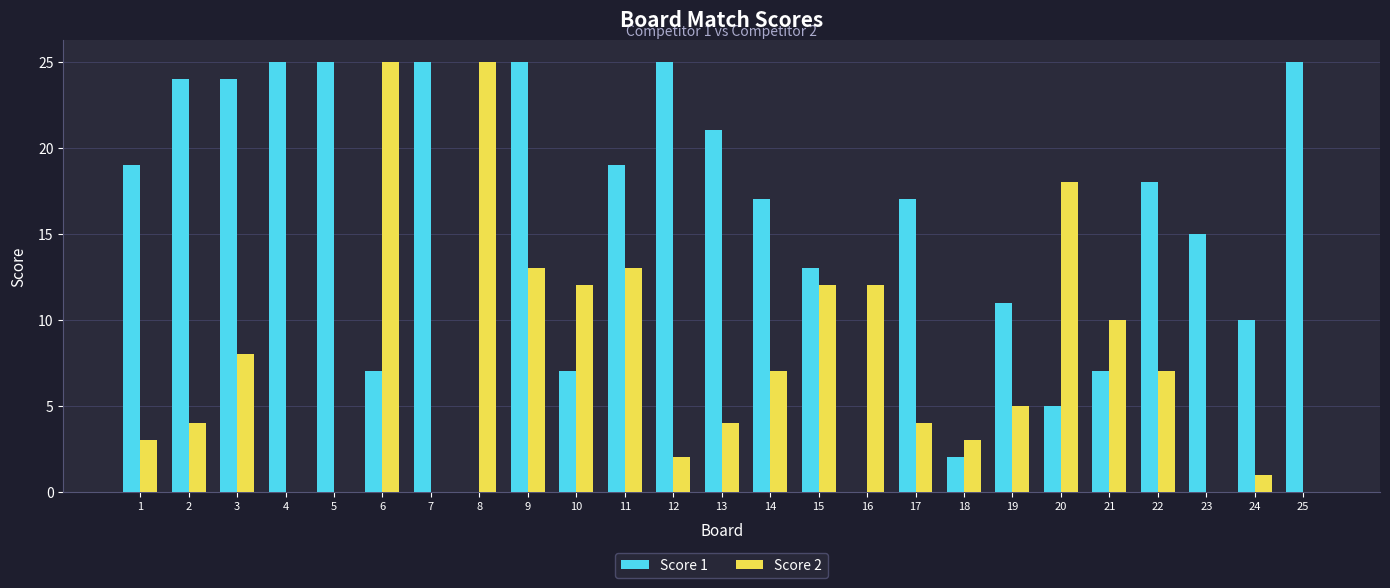

Between 20 and 21, which series saw the biggest shift?

Score 2